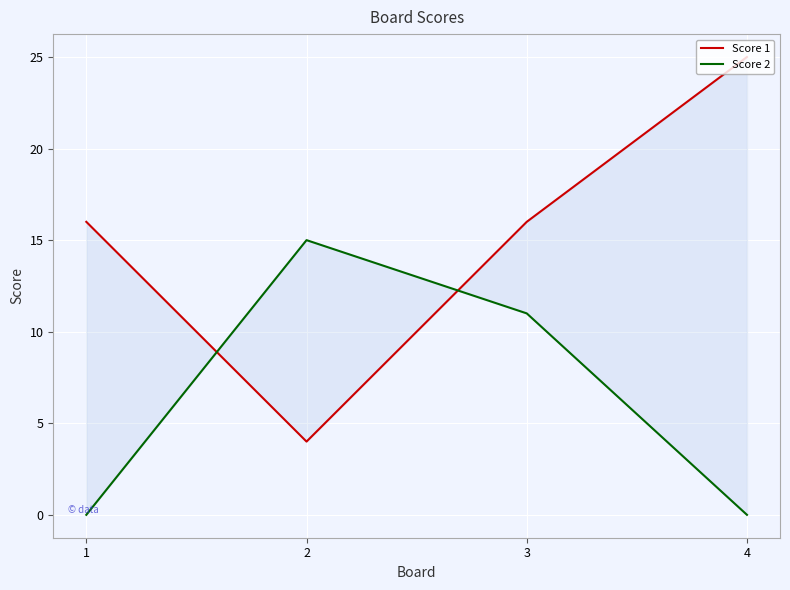

What is the spread (max minus min) of values at 2?

11